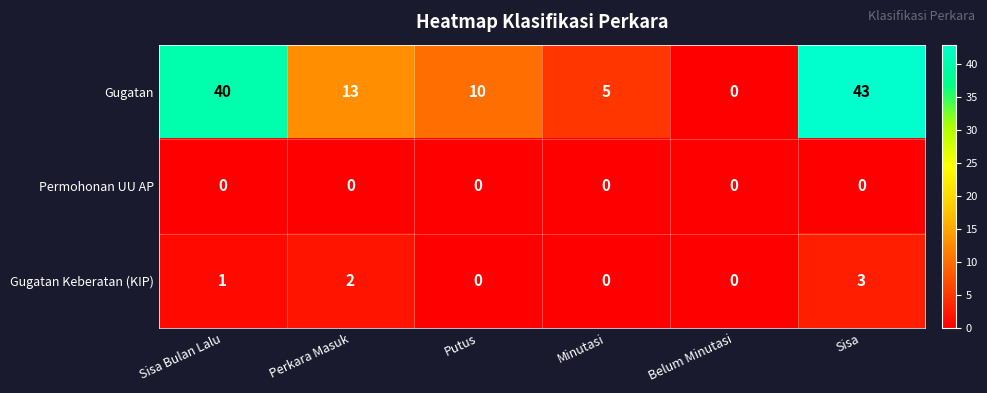

Where is Gugatan Keberatan (KIP) nearest to the value 1?

Sisa Bulan Lalu